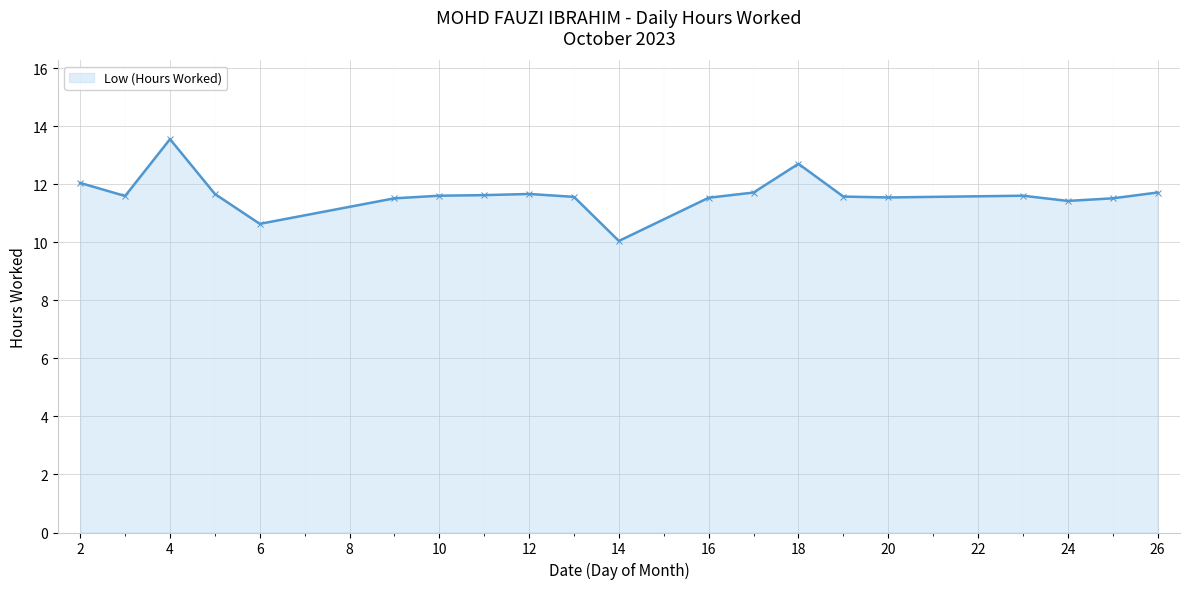

How many data points are less than 11?

2